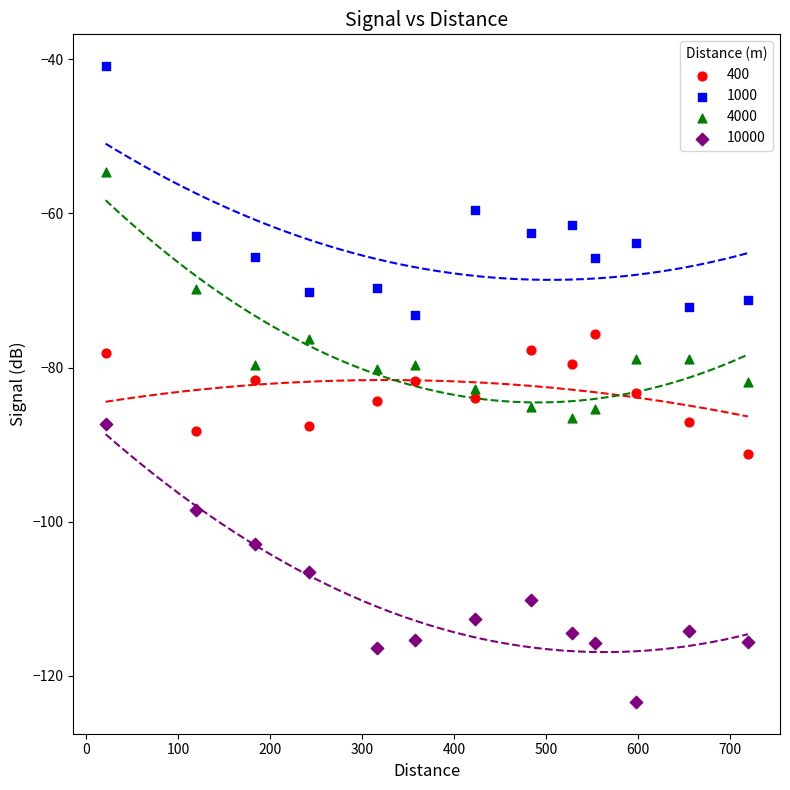

What are all the series names shown in the legend?

400, 1000, 4000, 10000